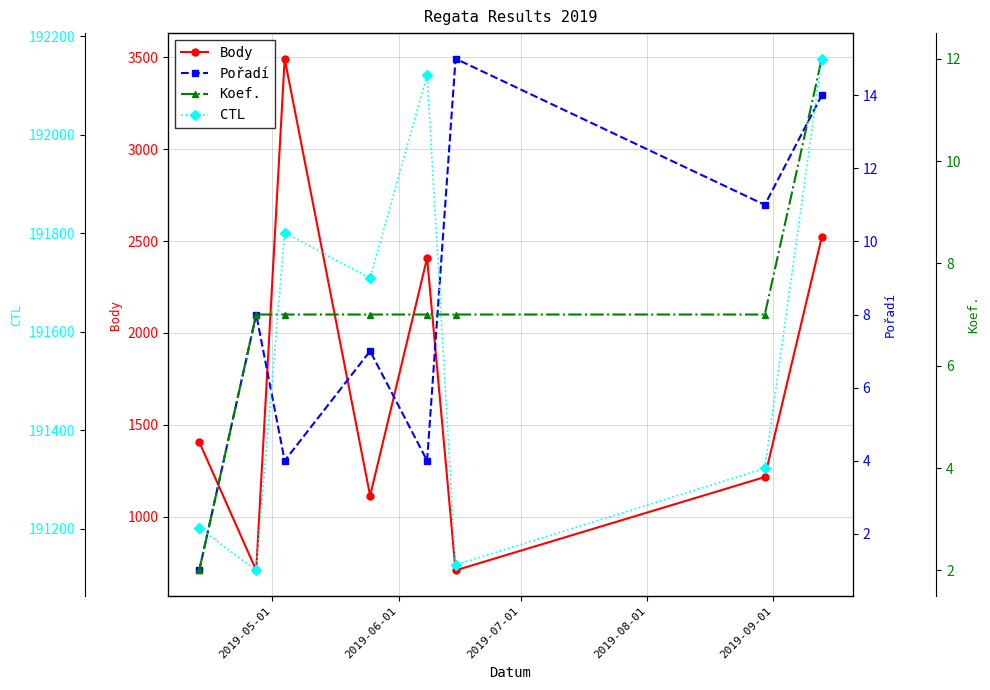

What is the maximum value shown in the chart?

192154